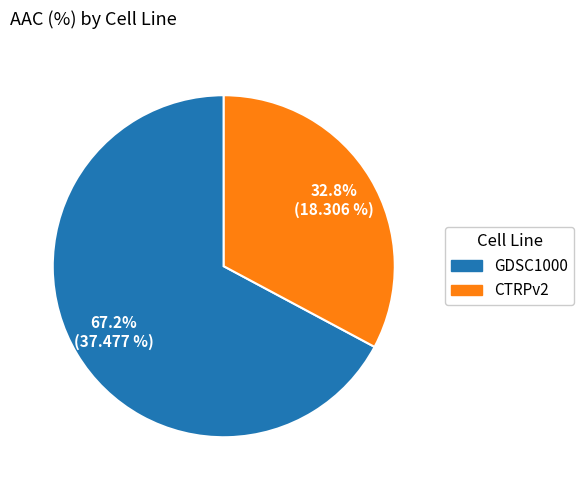

Which has a higher value, CTRPv2 or GDSC1000?

GDSC1000